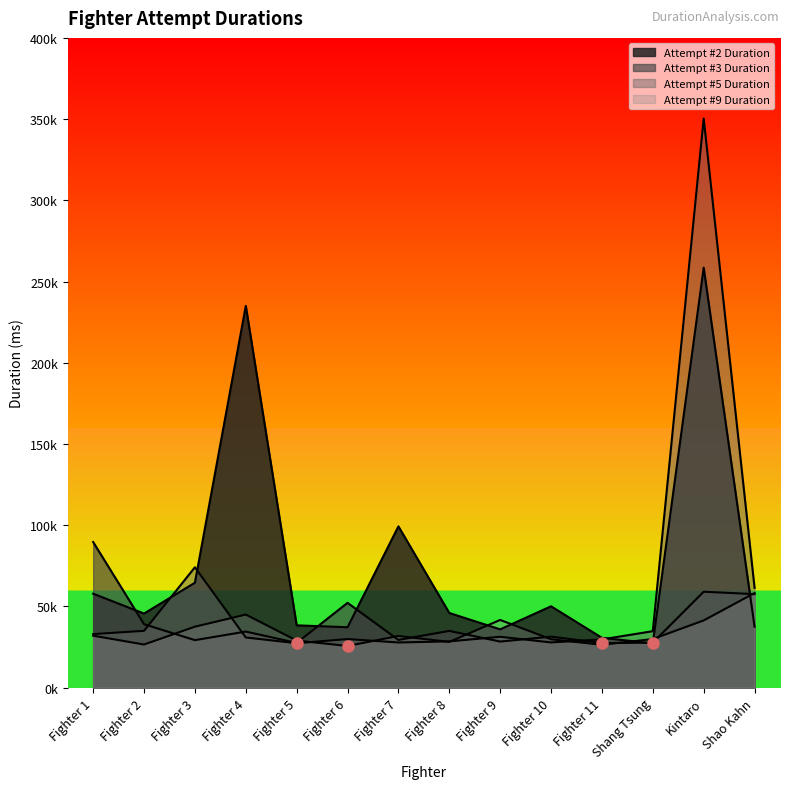

Between Fighter 10 and Fighter 9, which is larger?

Fighter 10